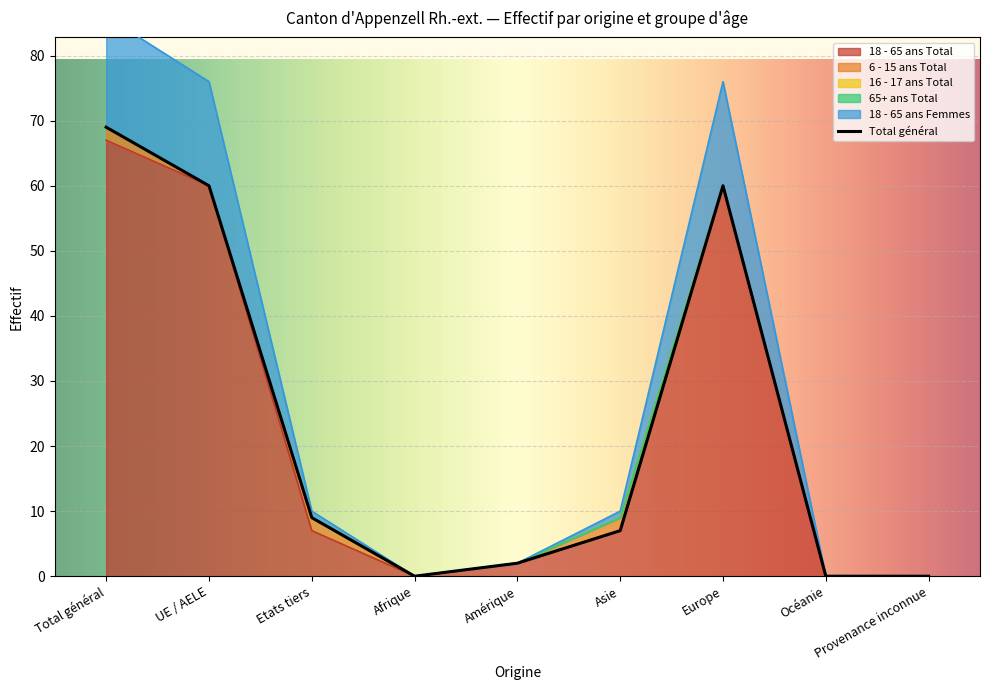

True or false: 18 - 65 ans Femmes and 18 - 65 ans Total intersect in this chart.

False